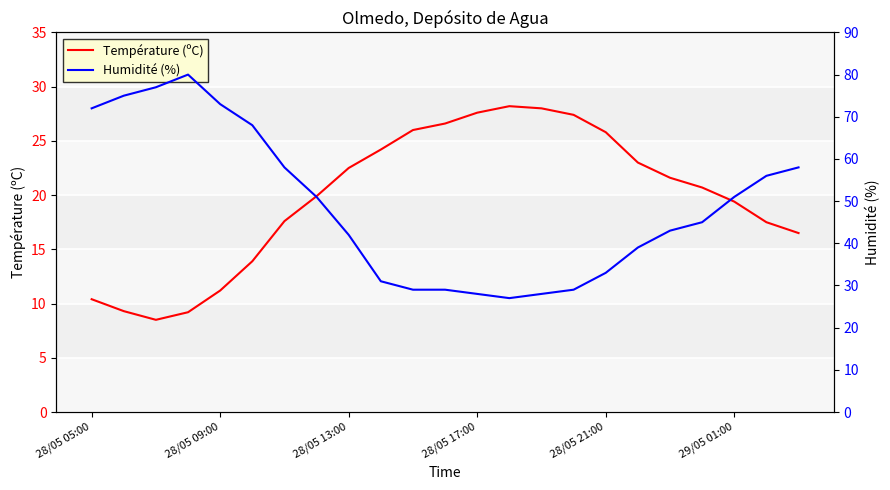

The Température (ºC) series shows 10.4 at 28/05 05:00. True or false?

True